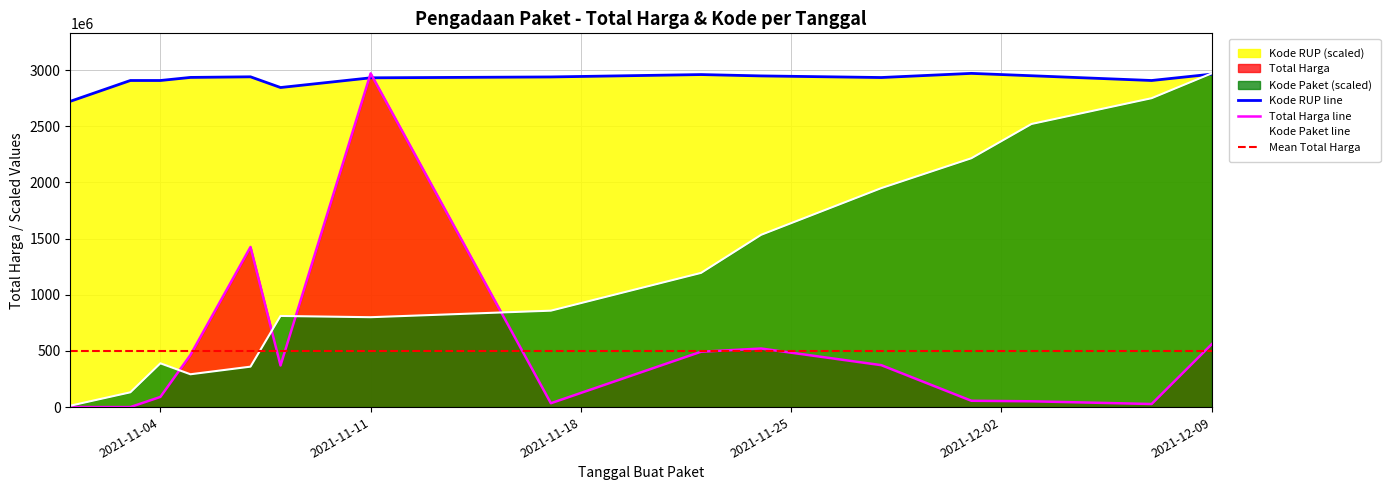

What is the total value across all series at 2021-12-03?

5523056469.5